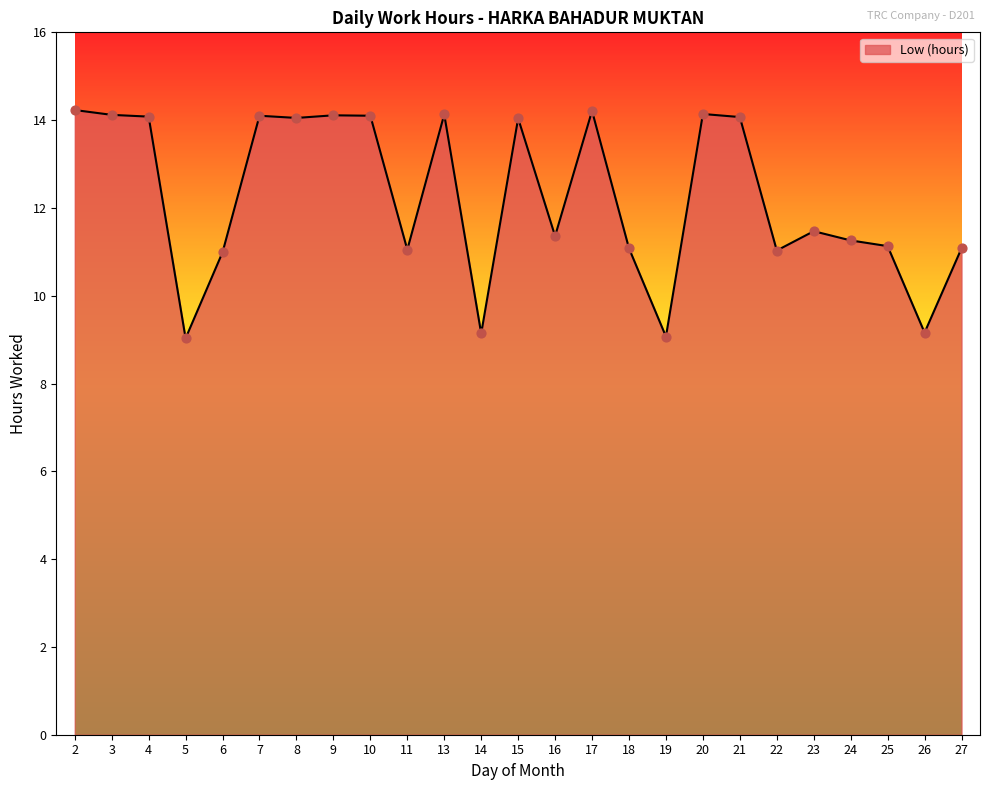

What is the change in value from 5 to 9?

+5.1